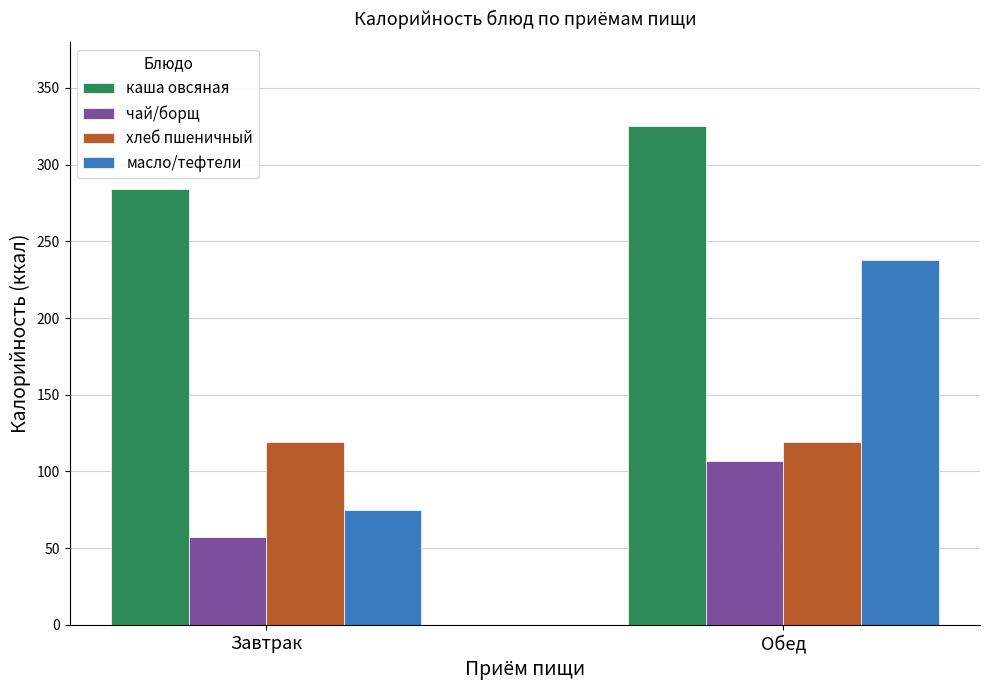

What are all the series names shown in the legend?

каша овсяная, чай/борщ, хлеб пшеничный, масло/тефтели